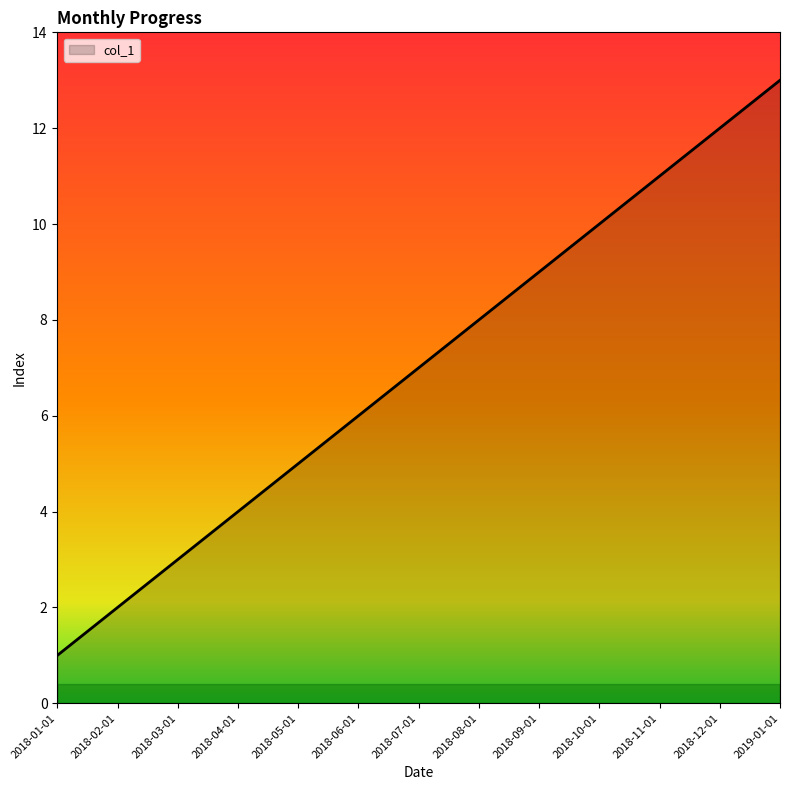

Rank the categories by value from lowest to highest.

2018-01-01, 2018-02-01, 2018-03-01, 2018-04-01, 2018-05-01, 2018-06-01, 2018-07-01, 2018-08-01, 2018-09-01, 2018-10-01, 2018-11-01, 2018-12-01, 2019-01-01